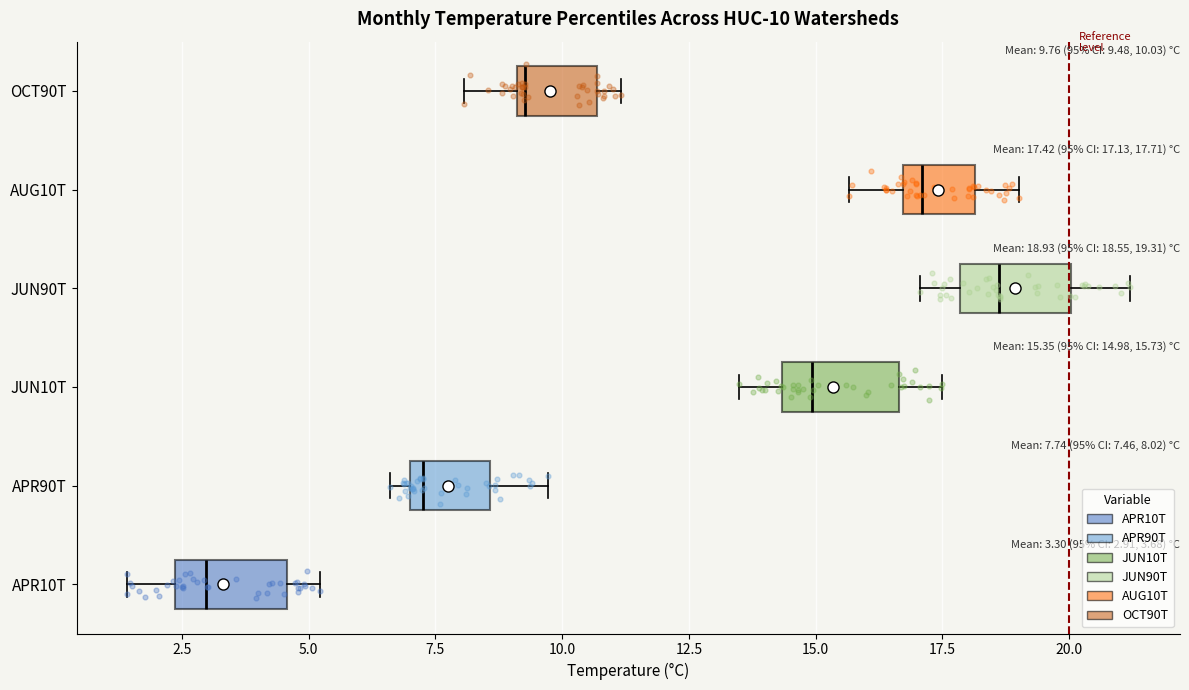

Which box's median line is the furthest to the left?

APR10T